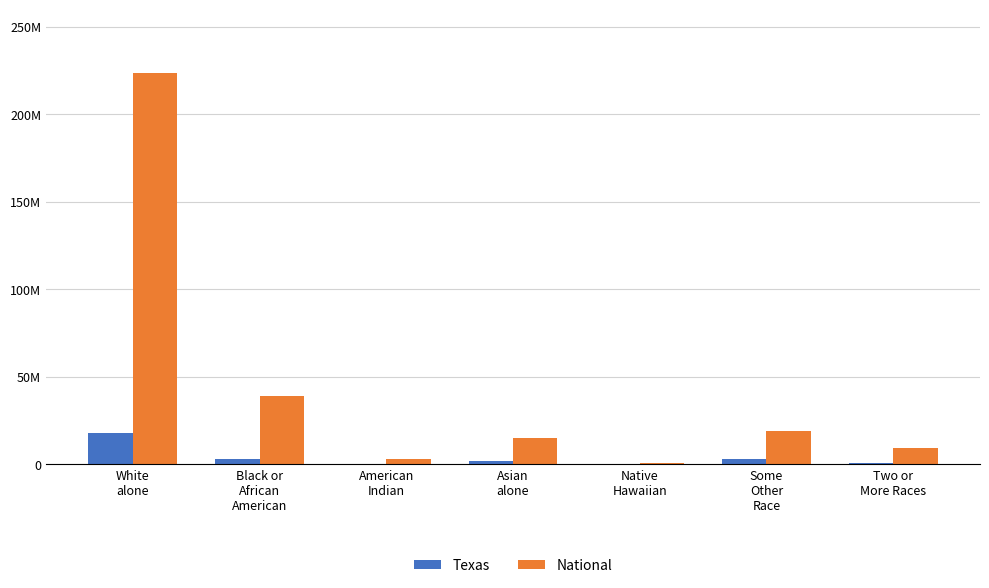

What is the sum of the Texas values at Some
Other
Race and White
alone?

20329738